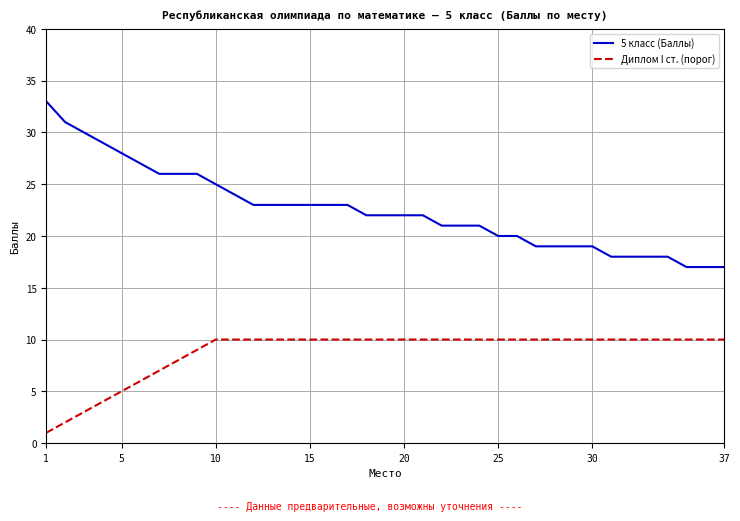

Which series has the largest range (max minus min)?

5 класс (Баллы)